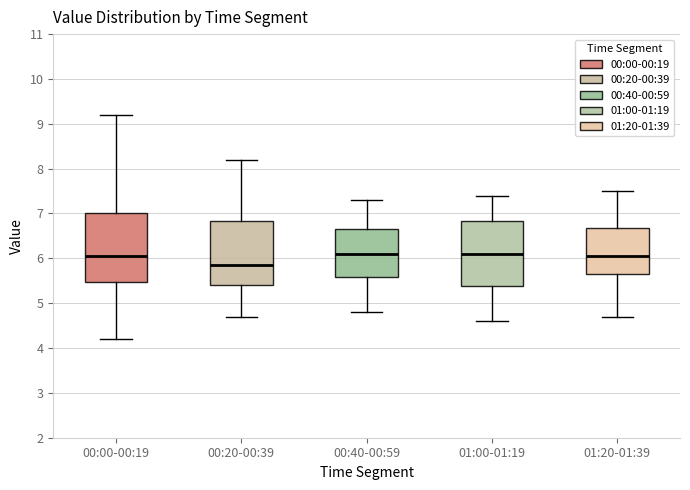

Where is the upper edge of the box for 00:00-00:19 on the y-axis? The values are not printed on the chart, so give them approximately, as read against the axis.

7.0